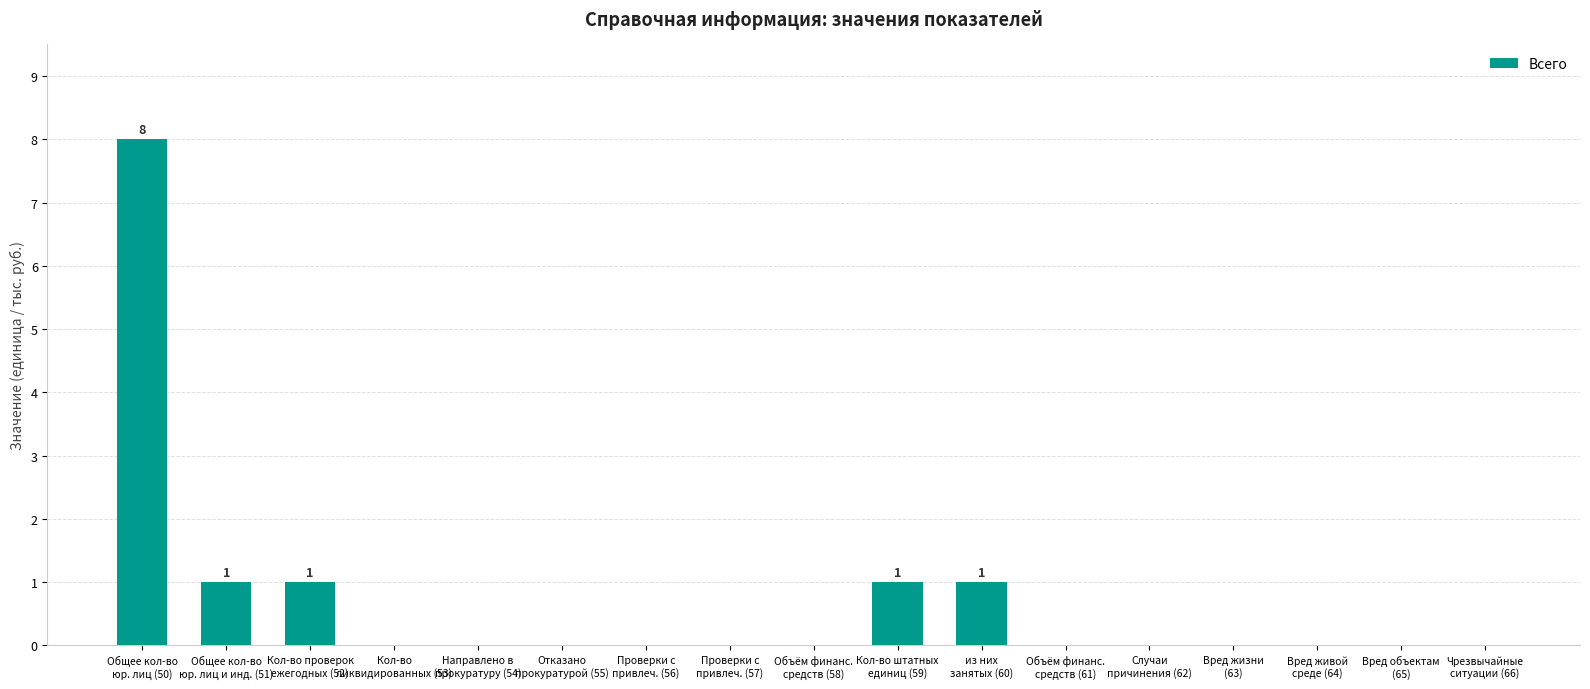

Reading left to right, extract all data points from this chart.

8	1	1	0	0	0	0	0	0	1	1	0	0	0	0	0	0